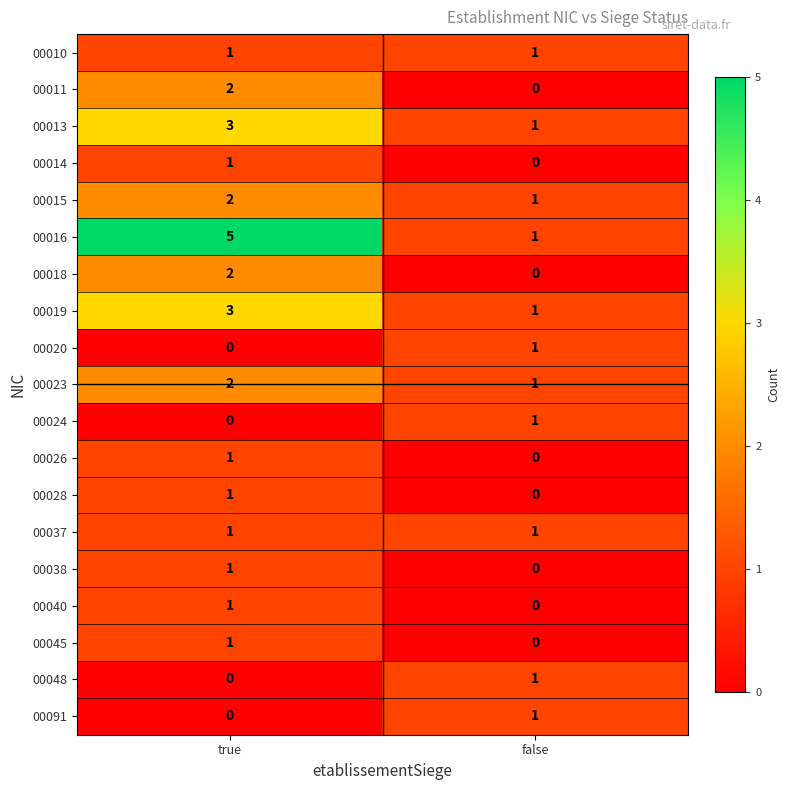

What is the spread (max minus min) of values at true?

5